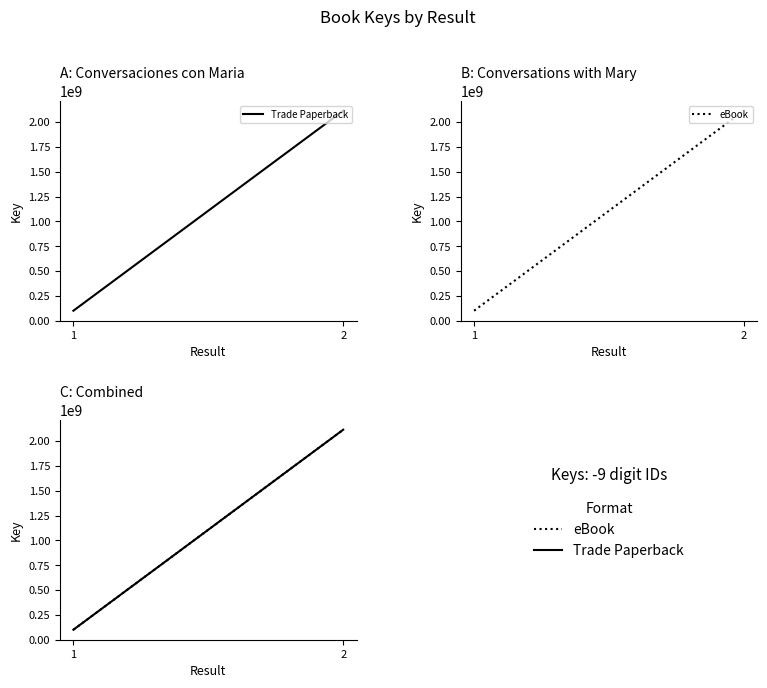

At which label does Trade Paperback reach its minimum?

1